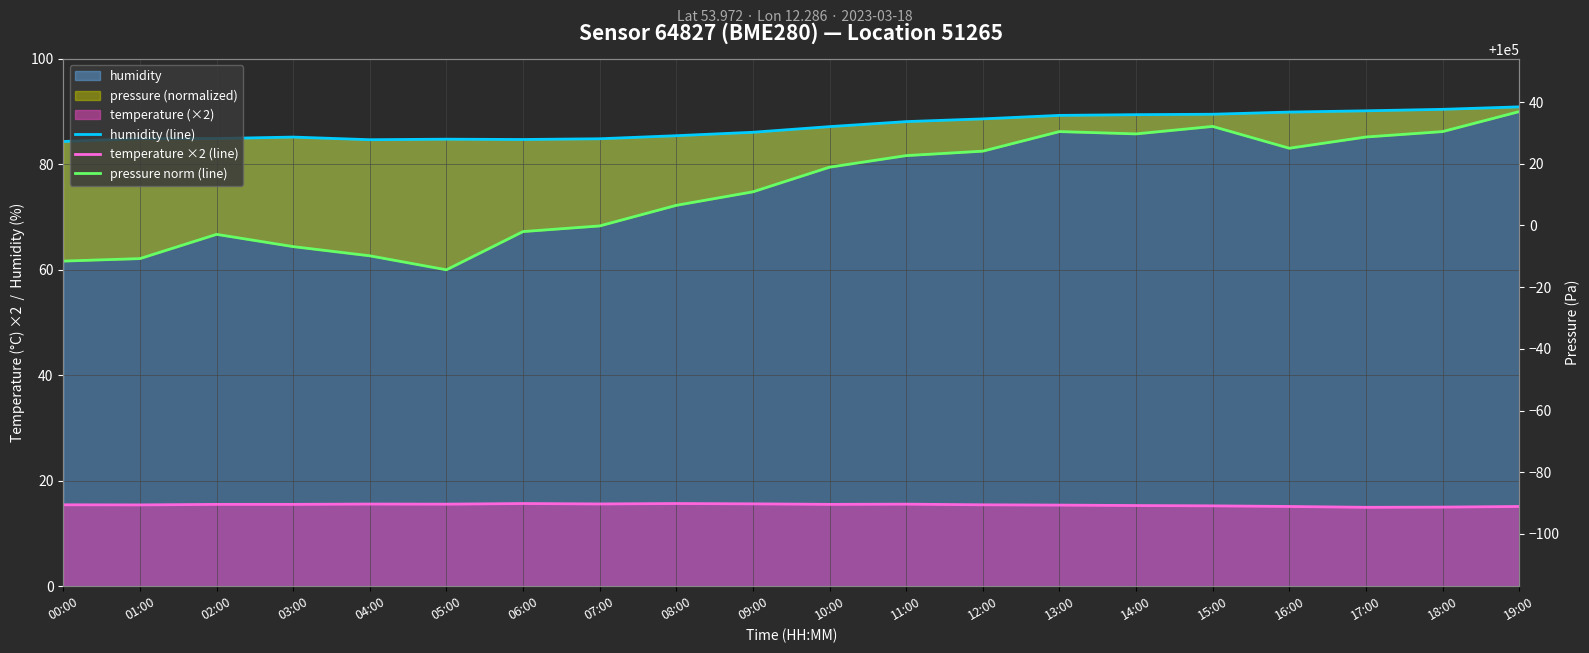

The value of pressure norm (line) at 14:00 is 58.8. True or false?

False